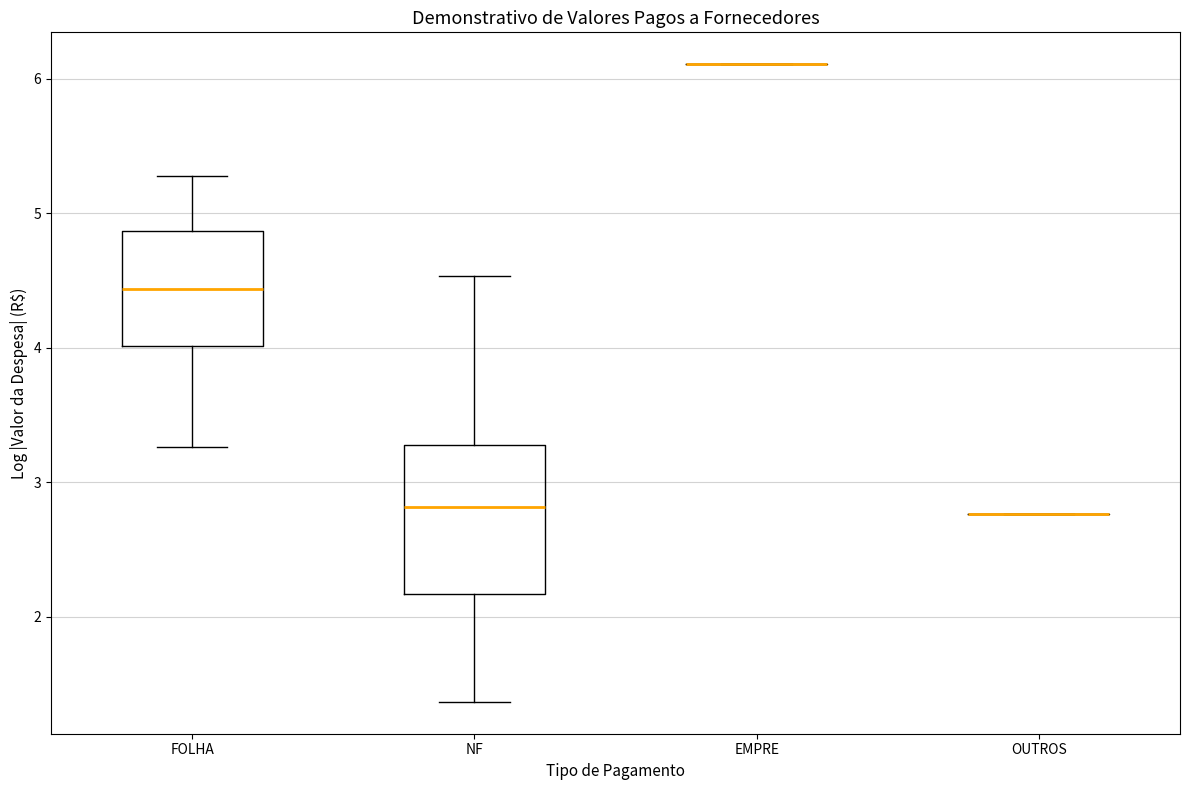

Which box is the tallest, from its lower edge to its upper edge?

NF